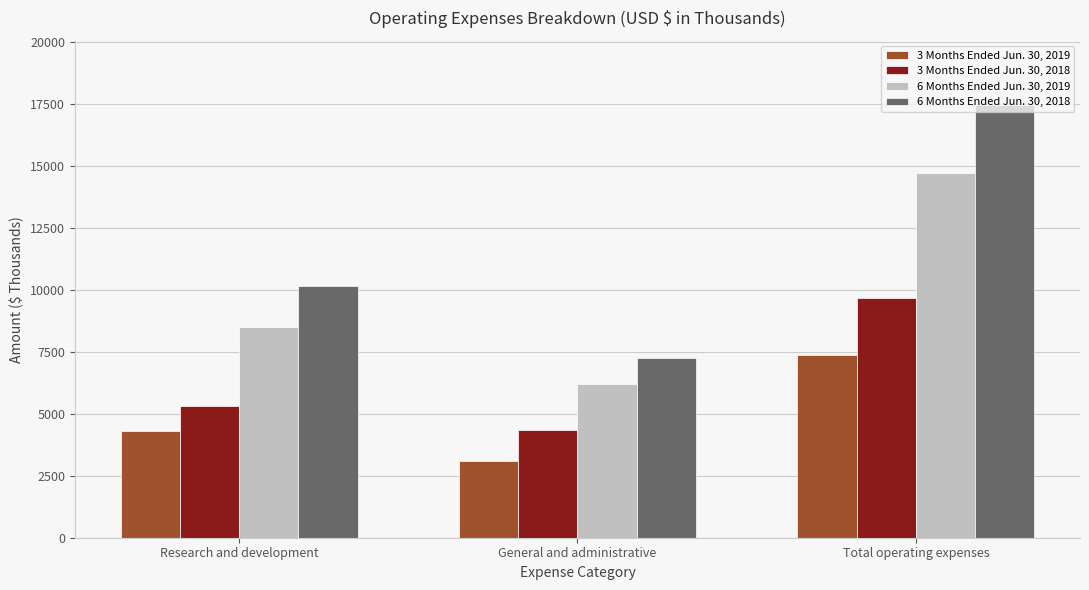

Reading right to left, transcribe all the data shown in this chart.

3 Months Ended Jun. 30, 2019: 7379	3075	4304
3 Months Ended Jun. 30, 2018: 9659	4339	5320
6 Months Ended Jun. 30, 2019: 14692	6214	8478
6 Months Ended Jun. 30, 2018: 17422	7256	10166